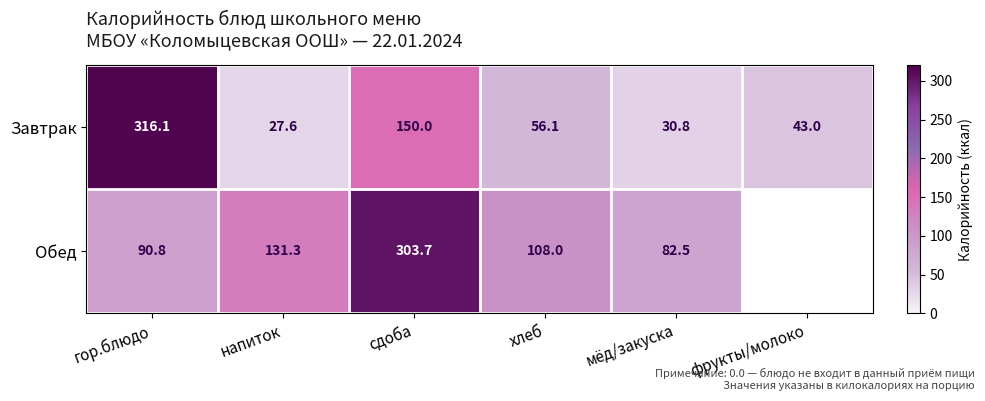

The Обед series shows 36.0 at мёд/закуска. True or false?

False